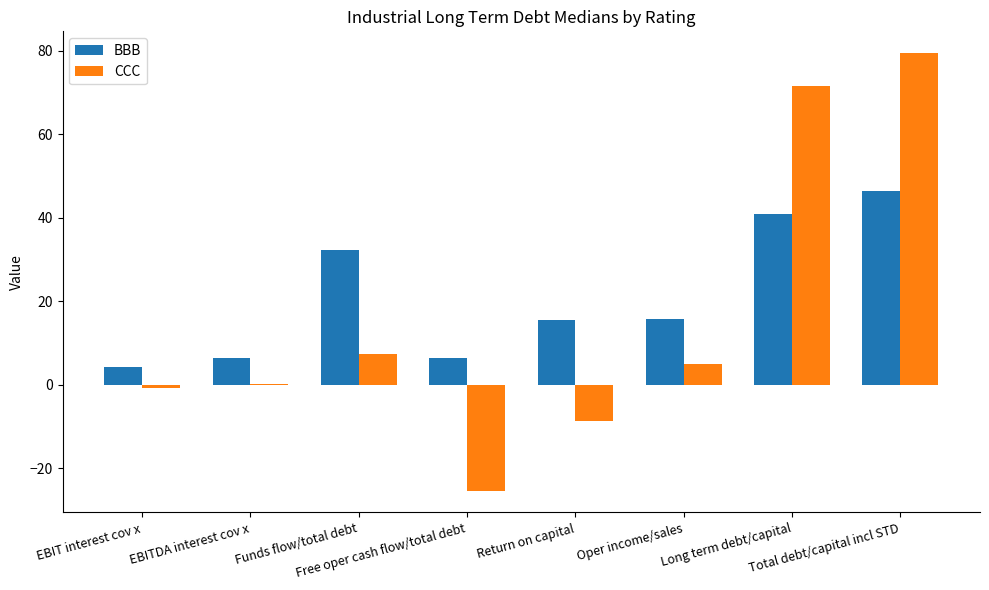

What is the maximum value shown in the chart?

79.4